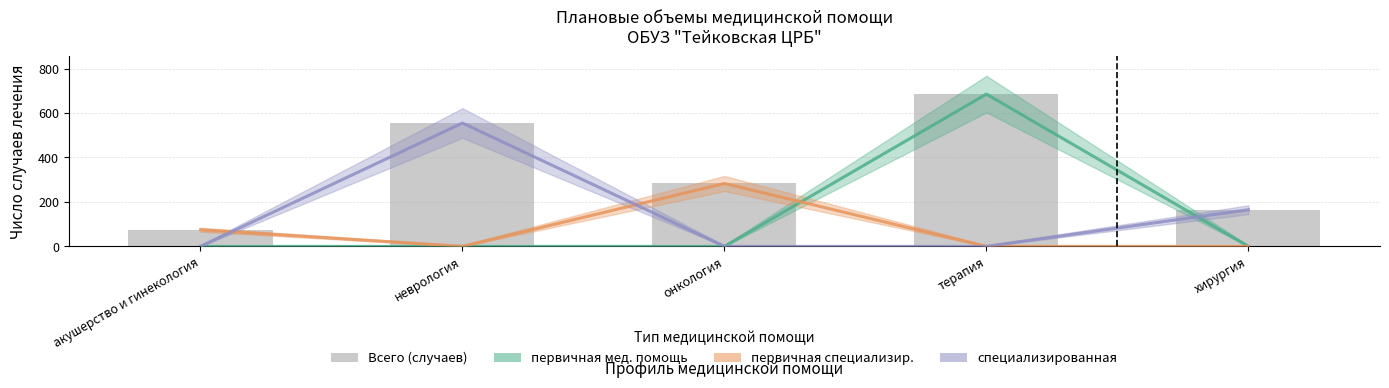

The value at терапия is 965. True or false?

False